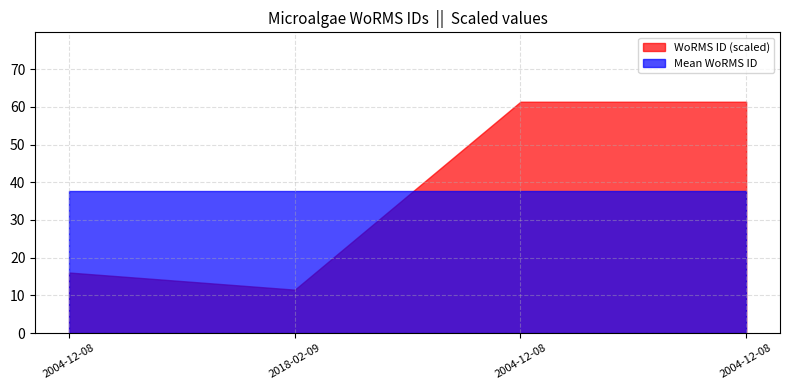

Does the chart have visible grid lines?

Yes